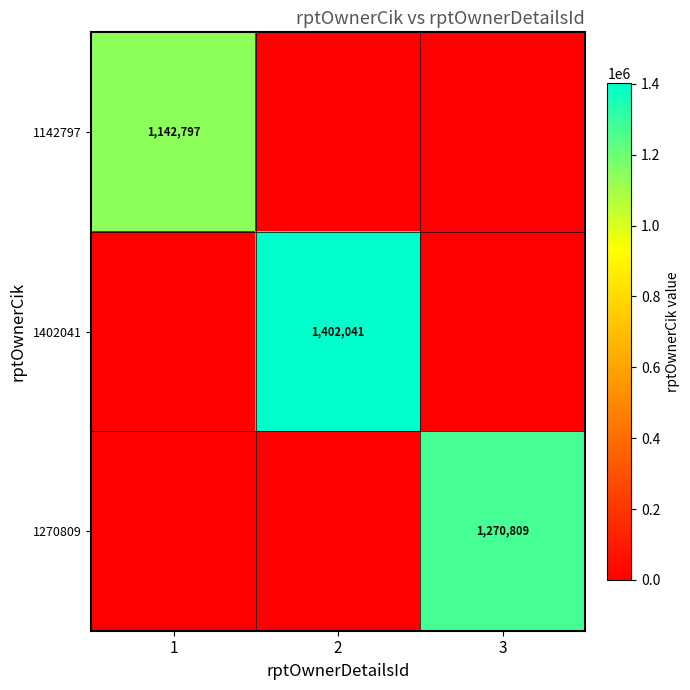

What is the greatest value displayed?

1402041